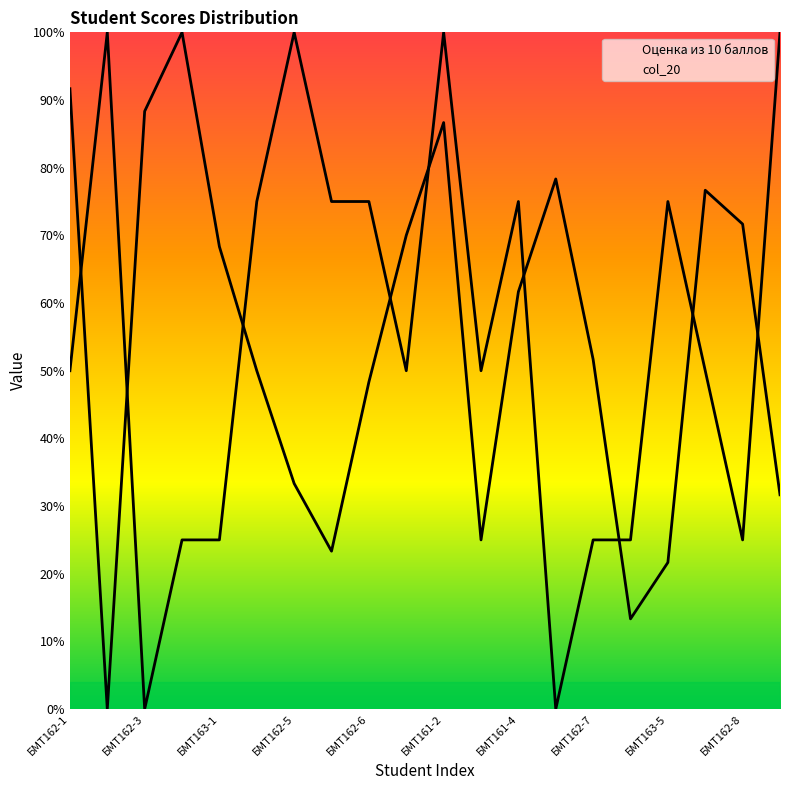

Does the chart display data point markers on the line(s)?

No